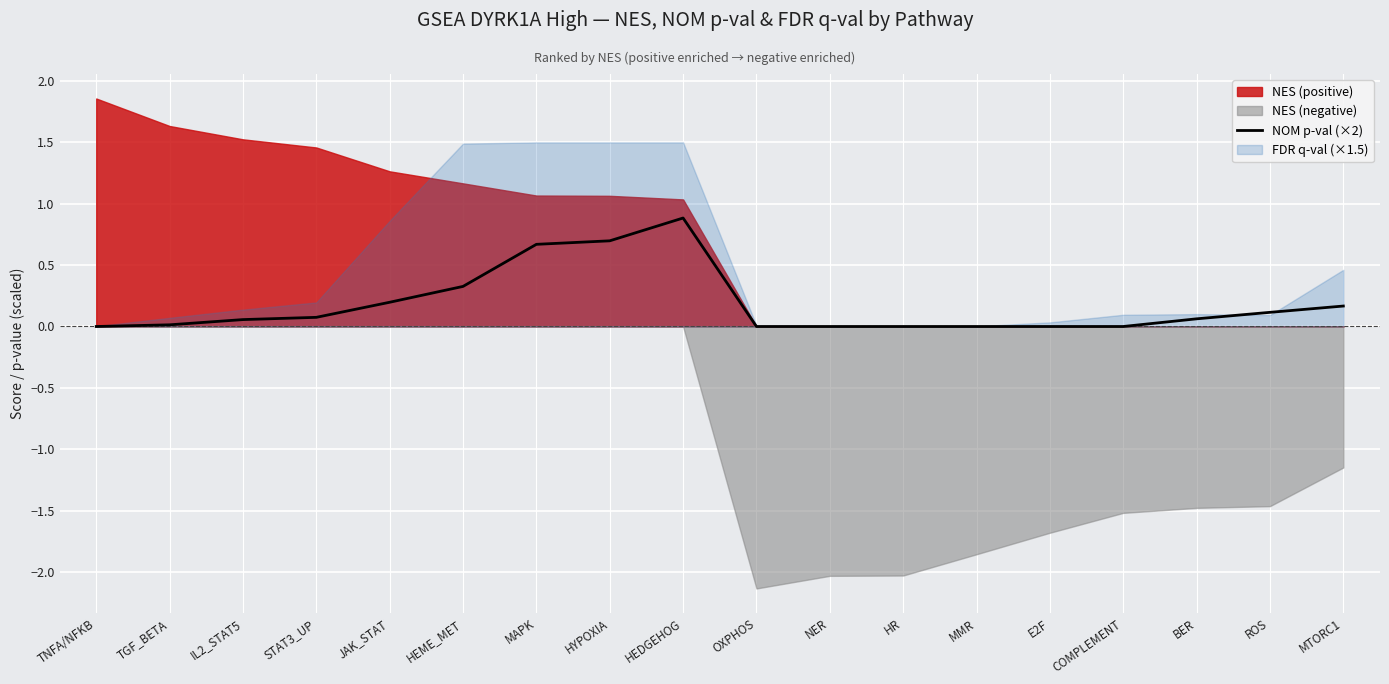

True or false: the data shows 0.1 at BER.

True